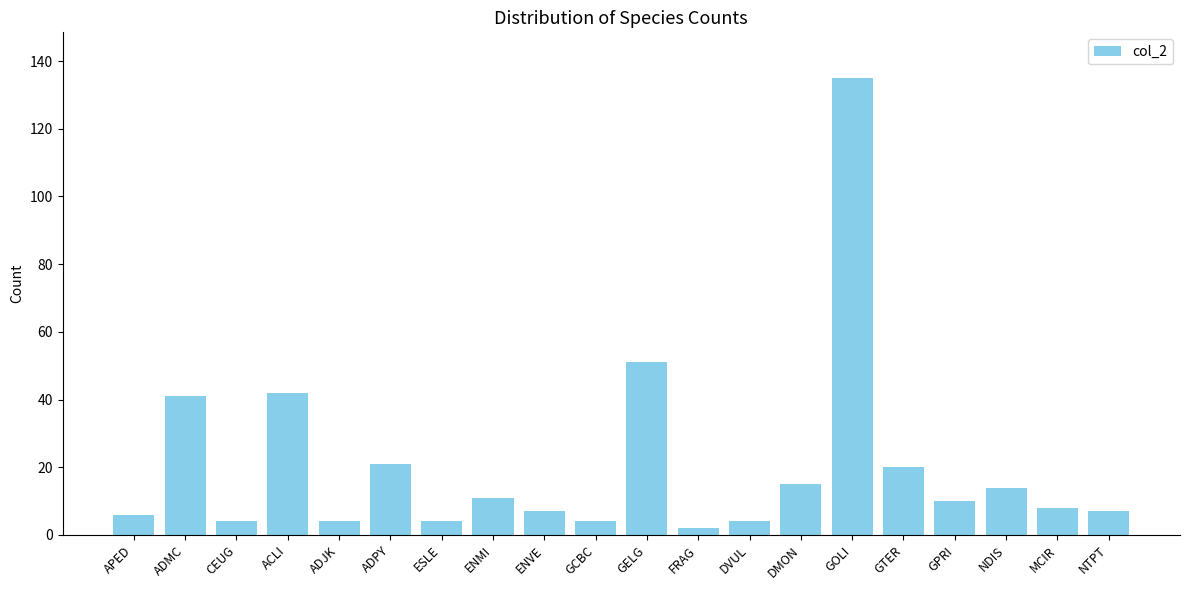

What is the difference between the values at GTER and GCBC?

16